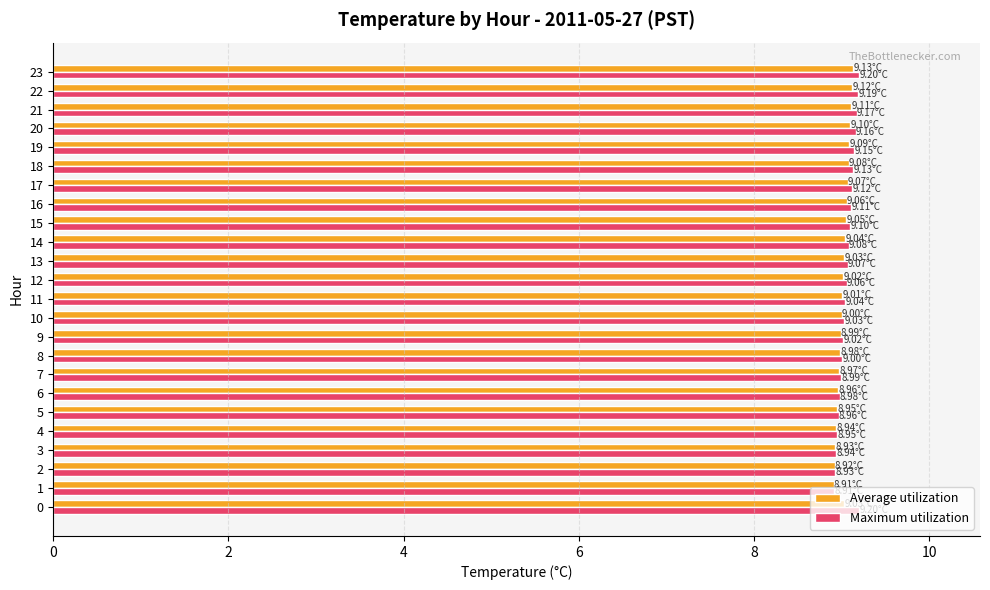

What is the sum of all Average utilization values?

216.5